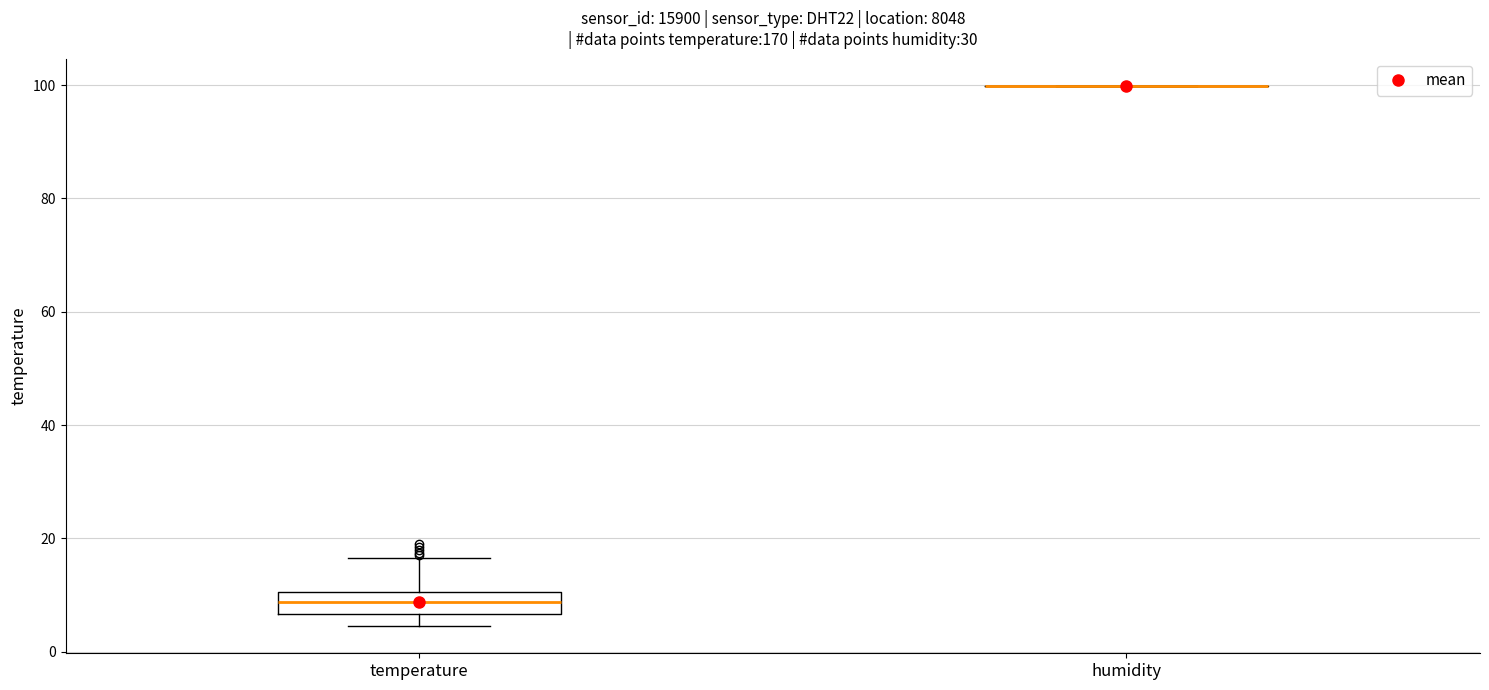

Reading left to right, read every box against the y-axis: the position of its median line, the range the box covers, and the ends of its whiskers. The values are not printed on the chart, so give them approximately, as read against the axis.

temperature: median 8, box 6 to 10, whiskers 4 to 16
humidity: box collapsed to a line at 100, whiskers 100 to 100